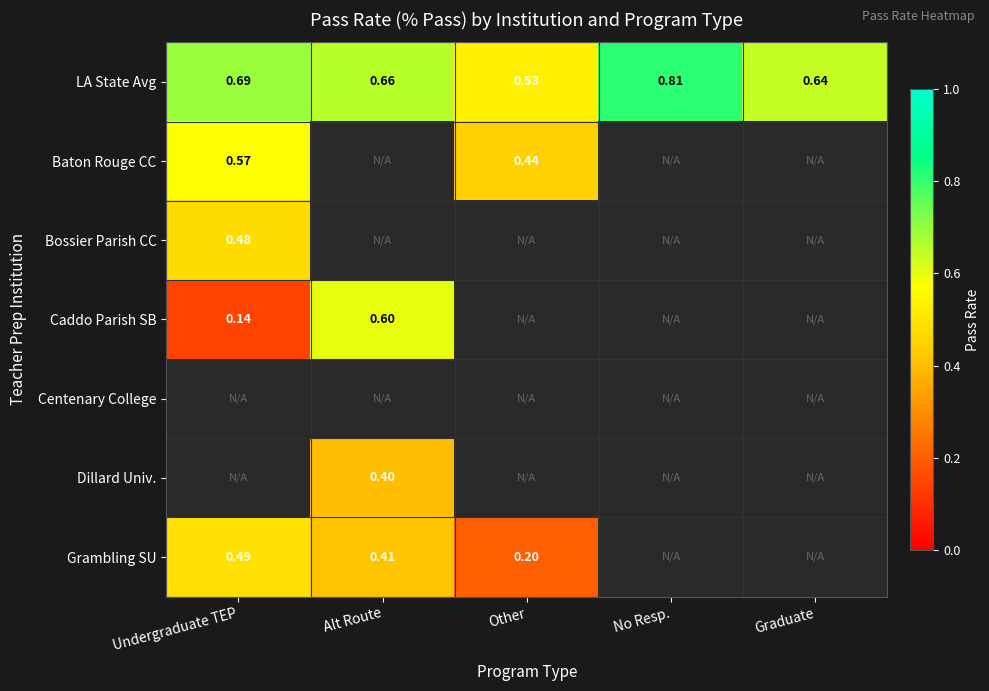

Which has a higher value, Other or Graduate?

Graduate